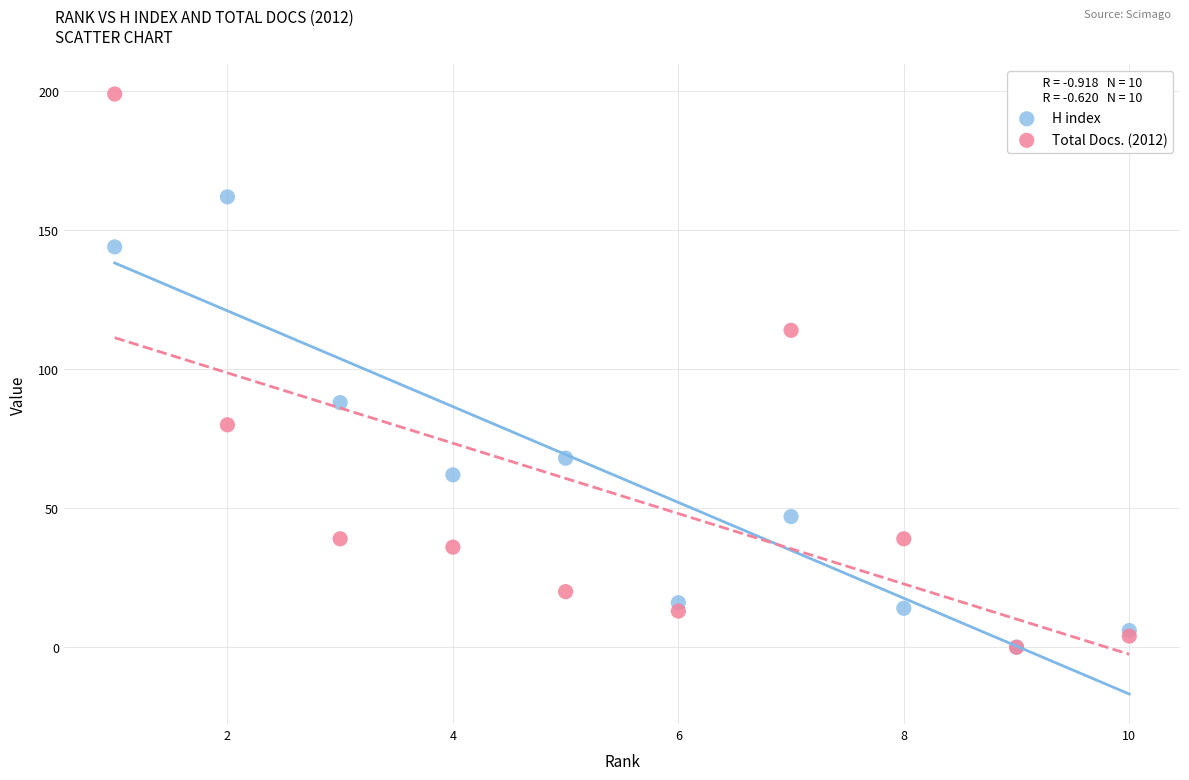

In the Total Docs. (2012) series, what Y value is closest to 99?

114